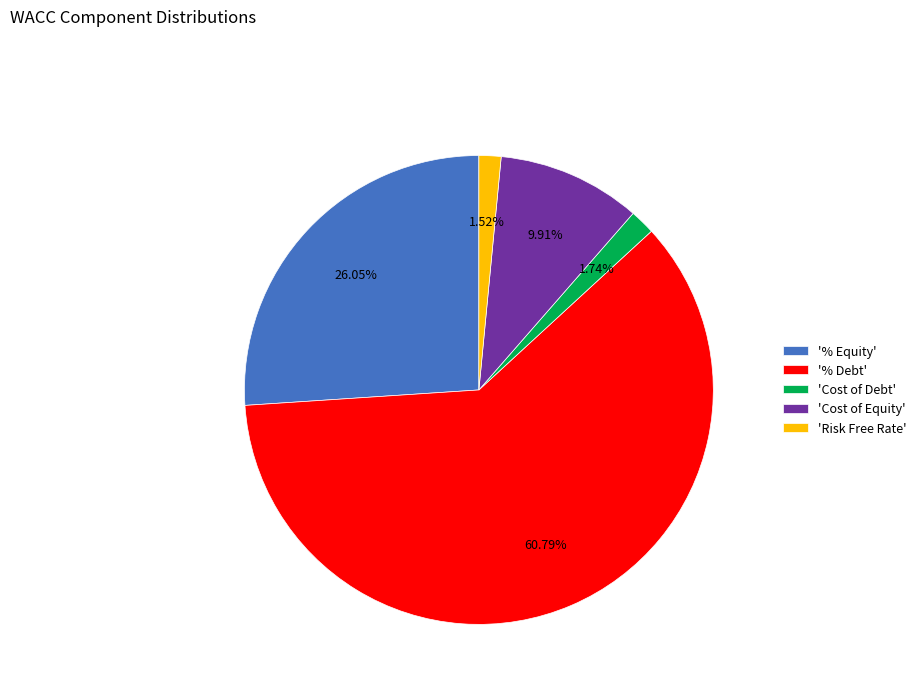

How many slices are in this pie chart?

5